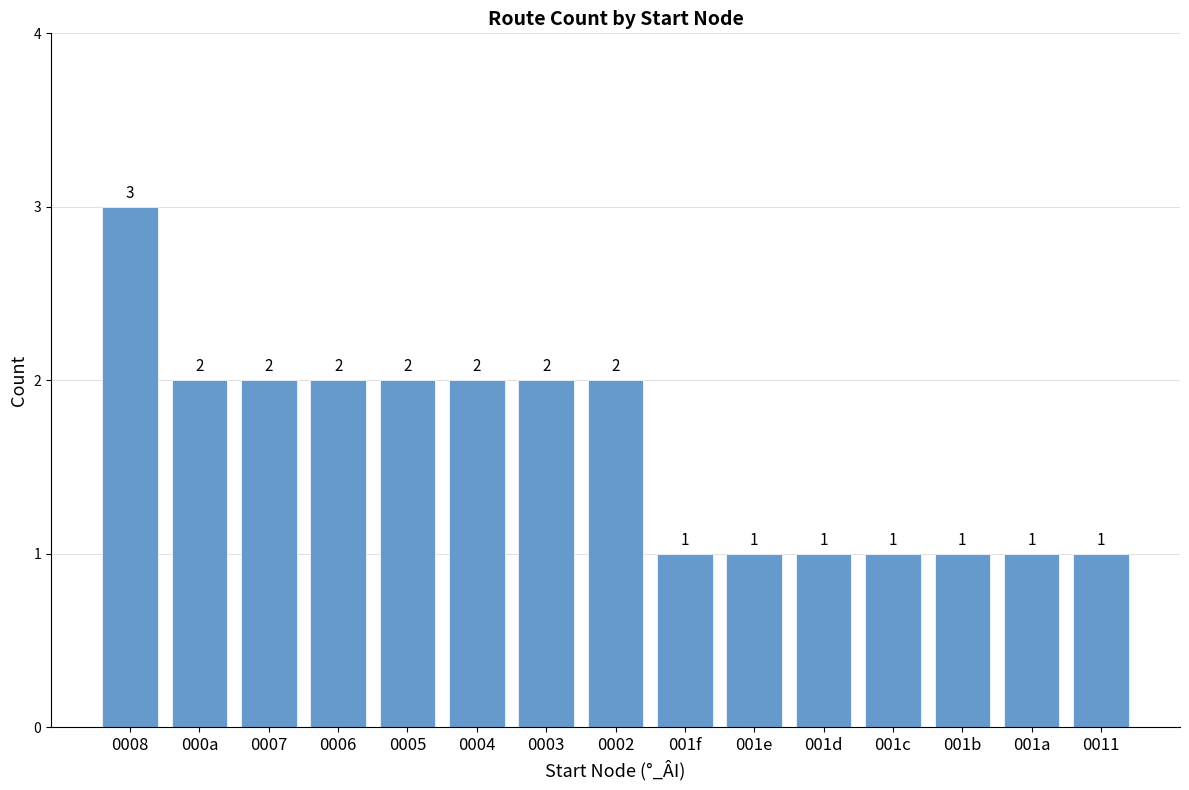

Where does the data first go above 2?

0008